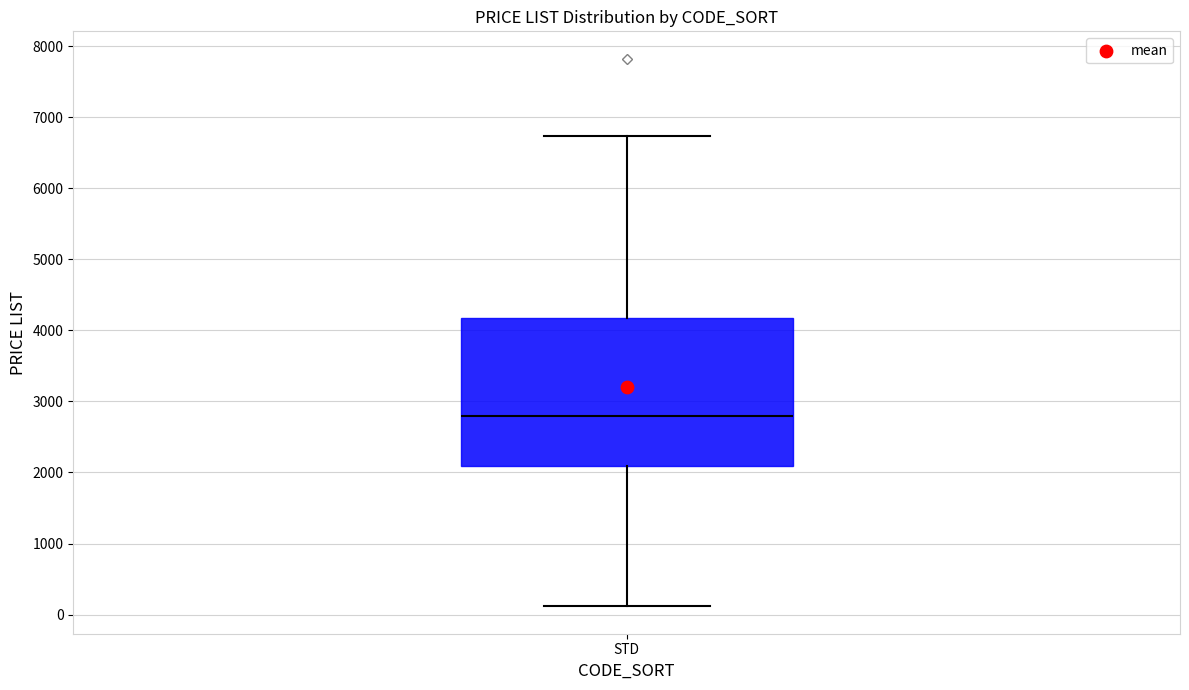

Read this box plot against the y-axis: the position of the median line, the range covered by the box, and the ends of both whiskers. The values are not printed on the chart, so give them approximately, as read against the axis.

median 2800, box 2100 to 4200, whiskers 100 to 6700